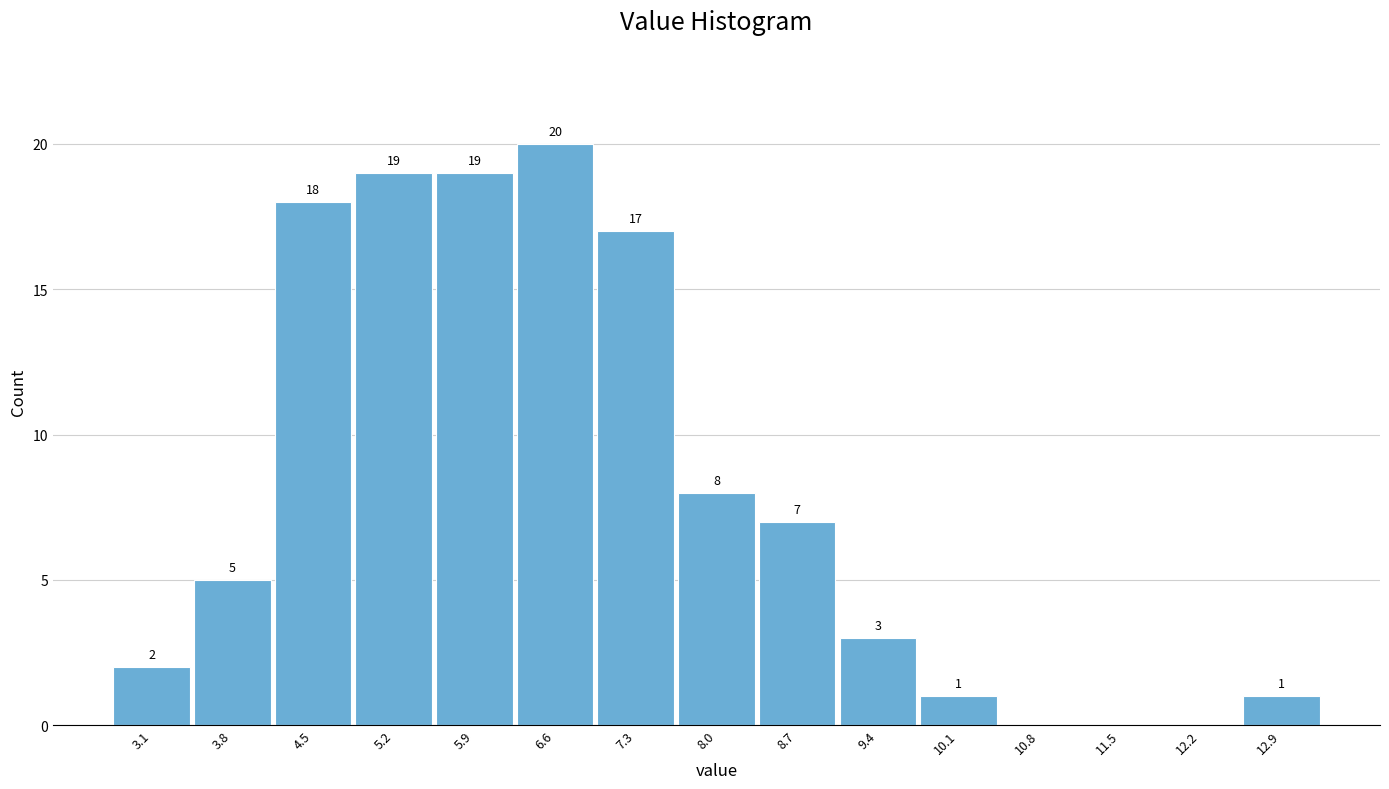

Which range on the x-axis has the tallest bar?

6.3 to 7.0